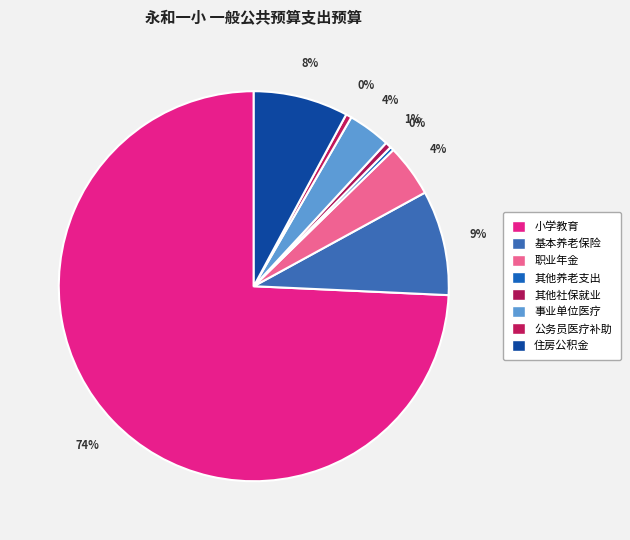

Is it true that 公务员医疗补助 is 1% of the pie?

False